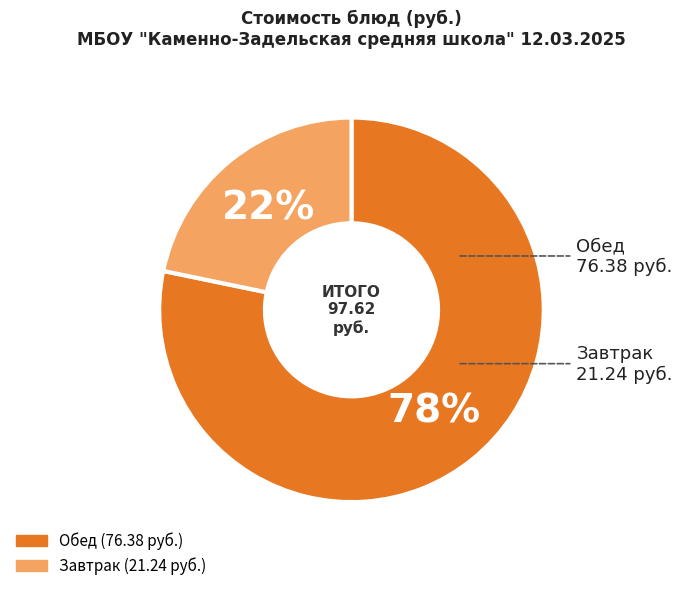

Is there any slice that represents more than half of the pie?

Yes